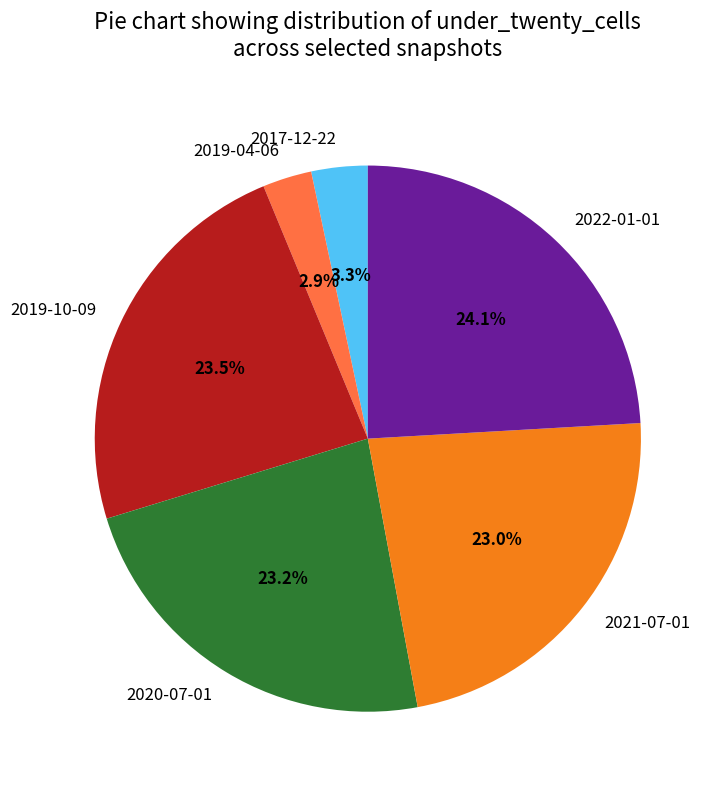

Combined, do 2017-12-22 and 2019-04-06 account for over 50%?

No